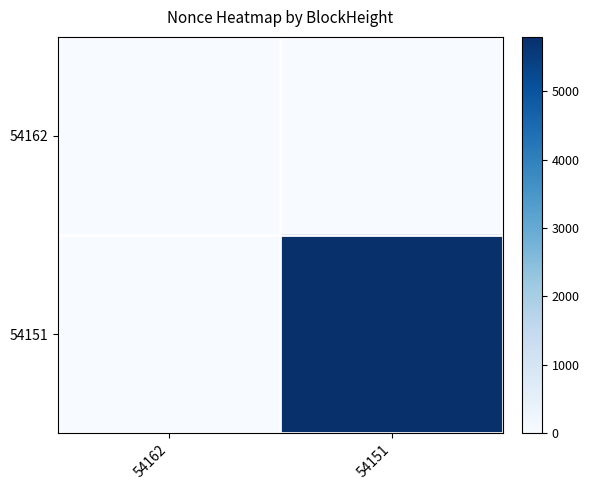

Between 54162 and 54151, which series saw the biggest shift?

54151